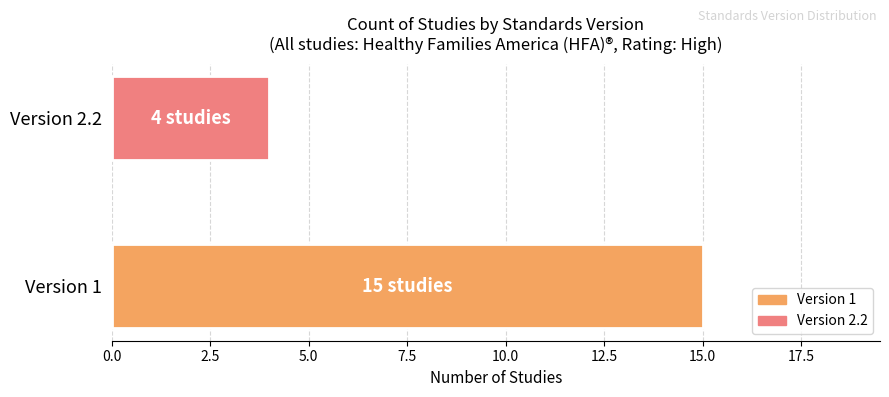

Does the chart contain stacked bars?

No